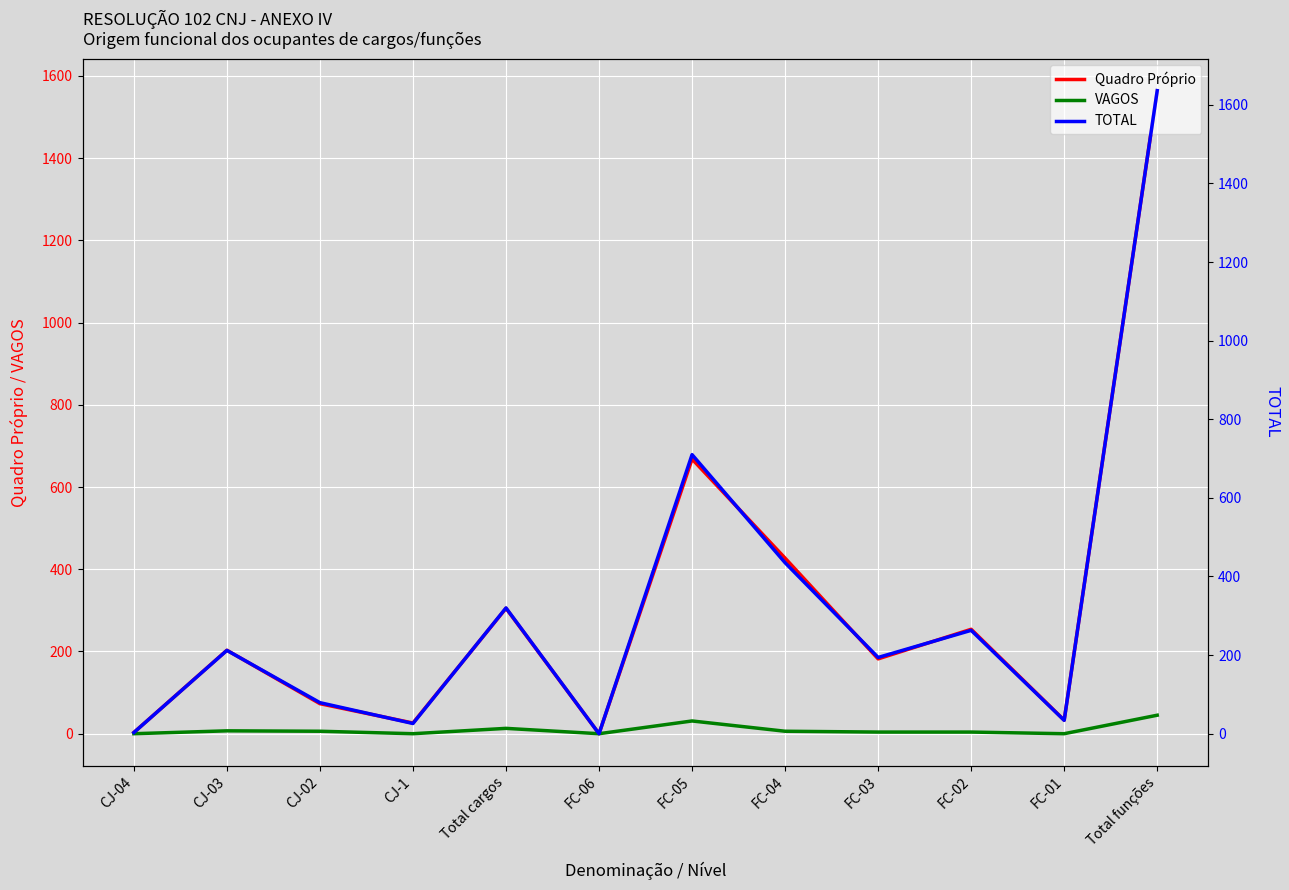

At how many categories does at least one series exceed 21?

10